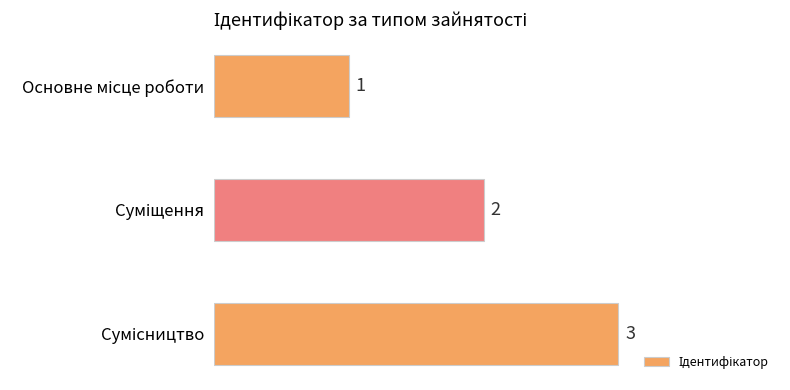

Count the values in the range 1 to 3.

3